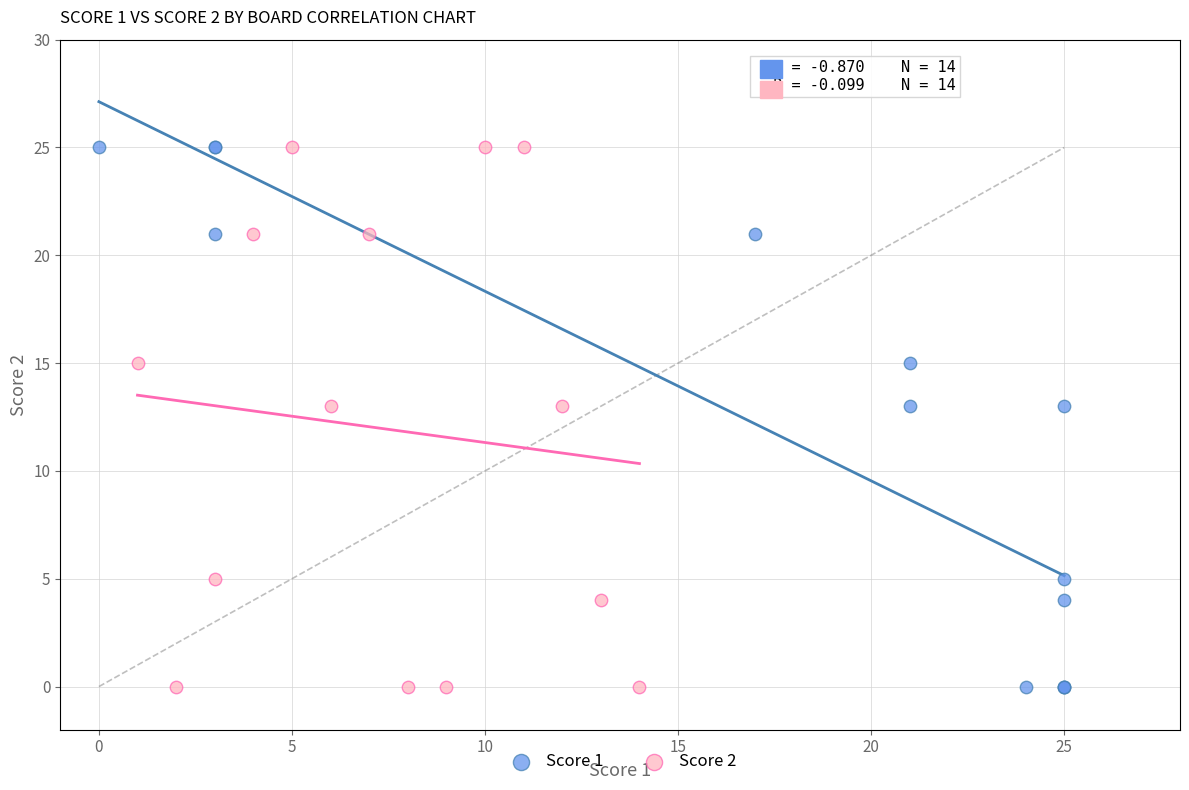

What are all the series names shown in the legend?

Score 1, Score 2